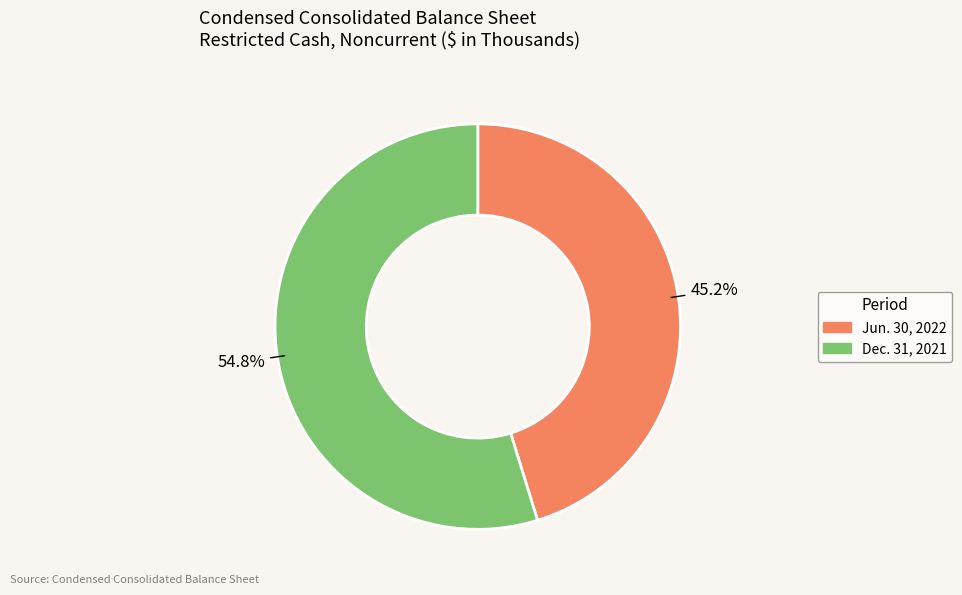

How many segments does this pie chart have?

2